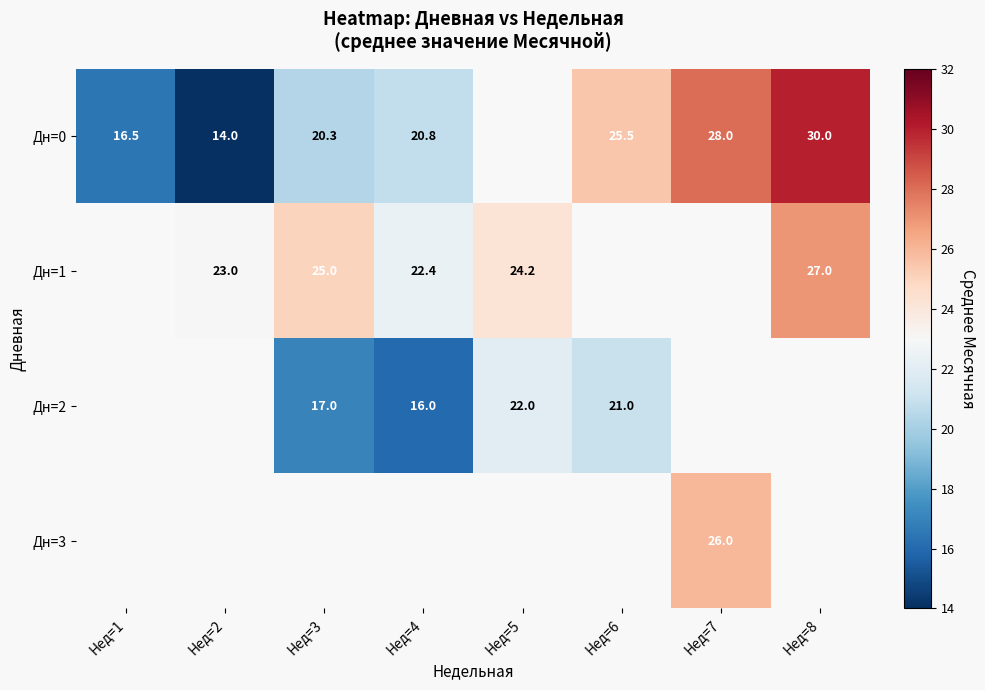

Is it true that Дн=0 equals 20.8 at Нед=4?

True